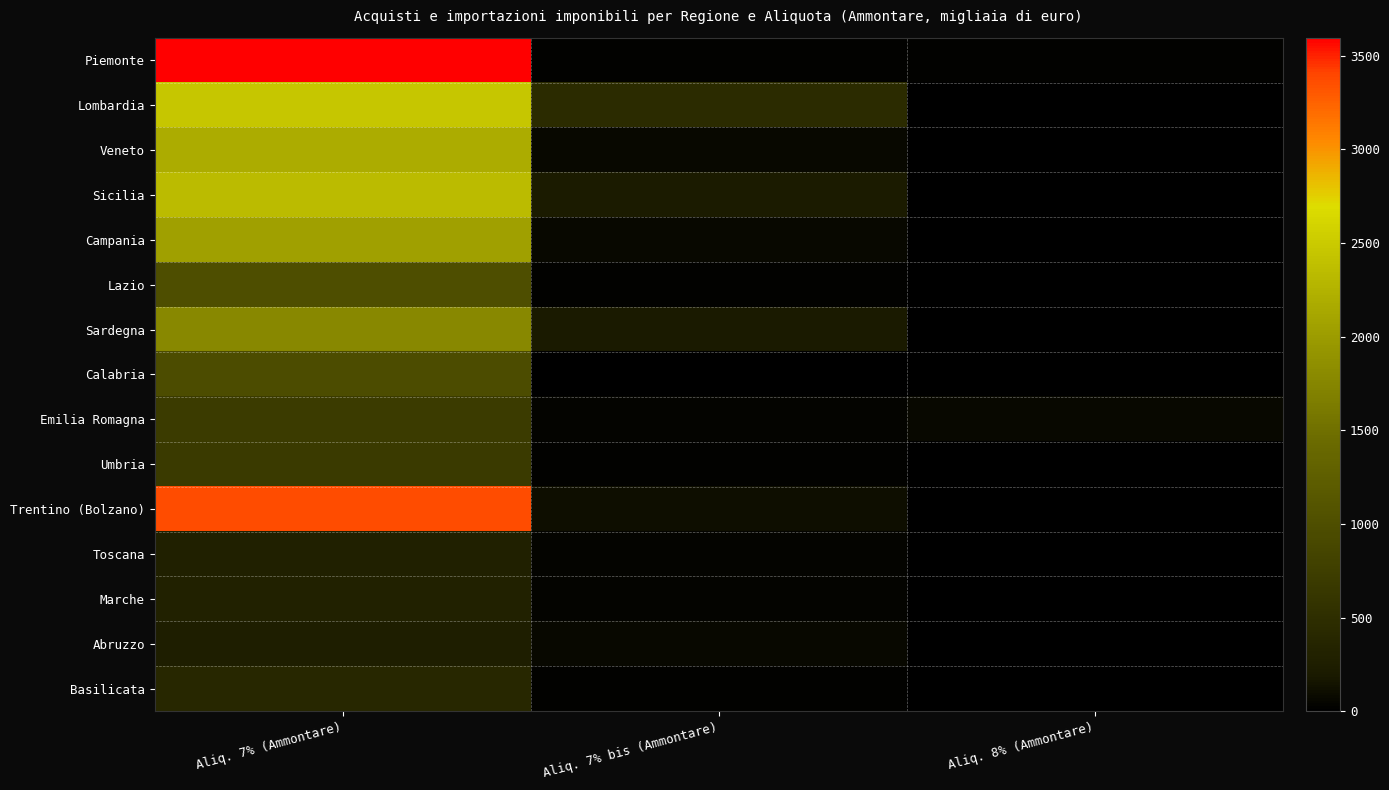

What is the spread (max minus min) of values at Aliq. 8% (Ammontare)?

70